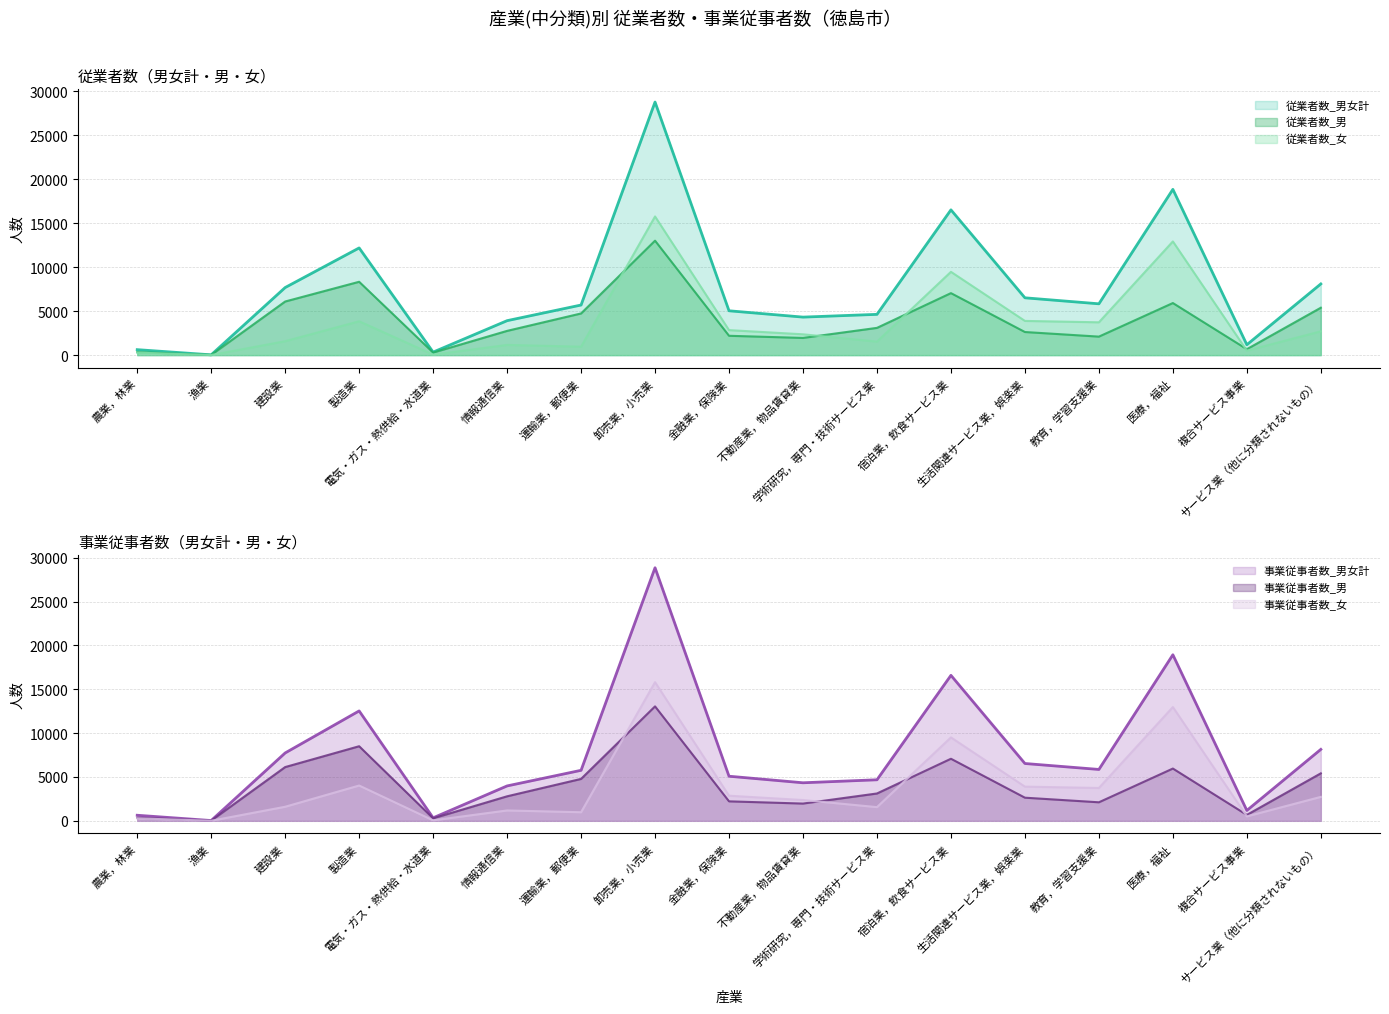

The value of 従業者数_男女計 at 教育，学習支援業 is 2517. True or false?

False